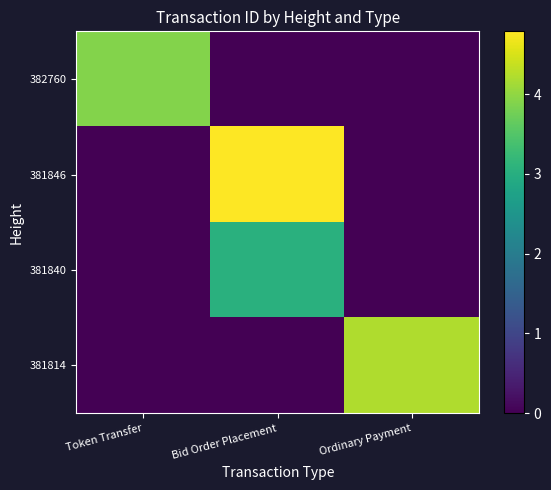

How many categories are shown in the chart?

3